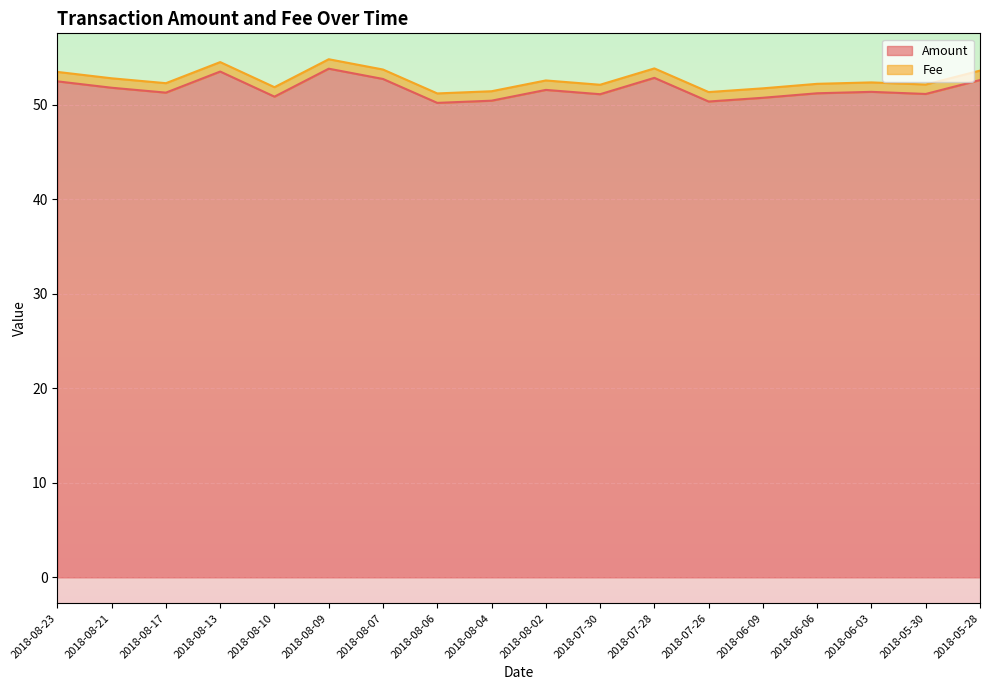

Where is the data nearest to the value 52?

2018-08-21